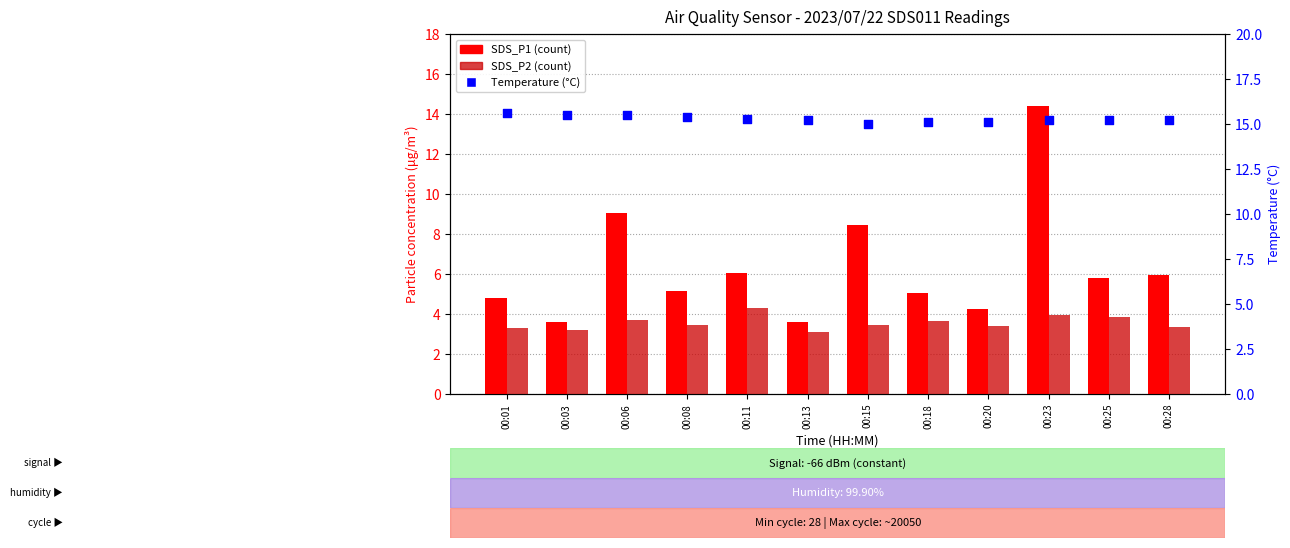

At how many categories does at least one series exceed 5?

12